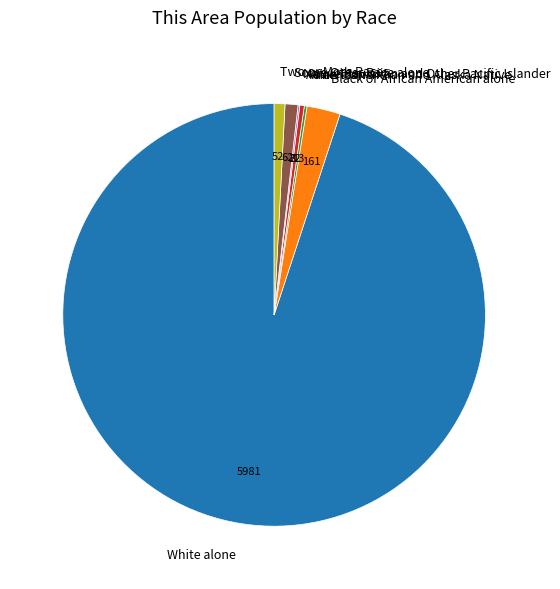

What is the largest slice in the pie chart?

White alone